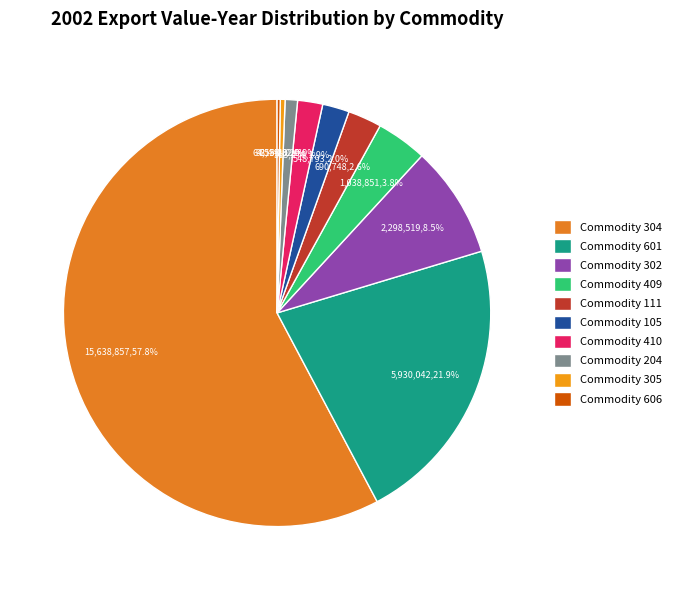

Is Commodity 204 the majority of the pie?

No